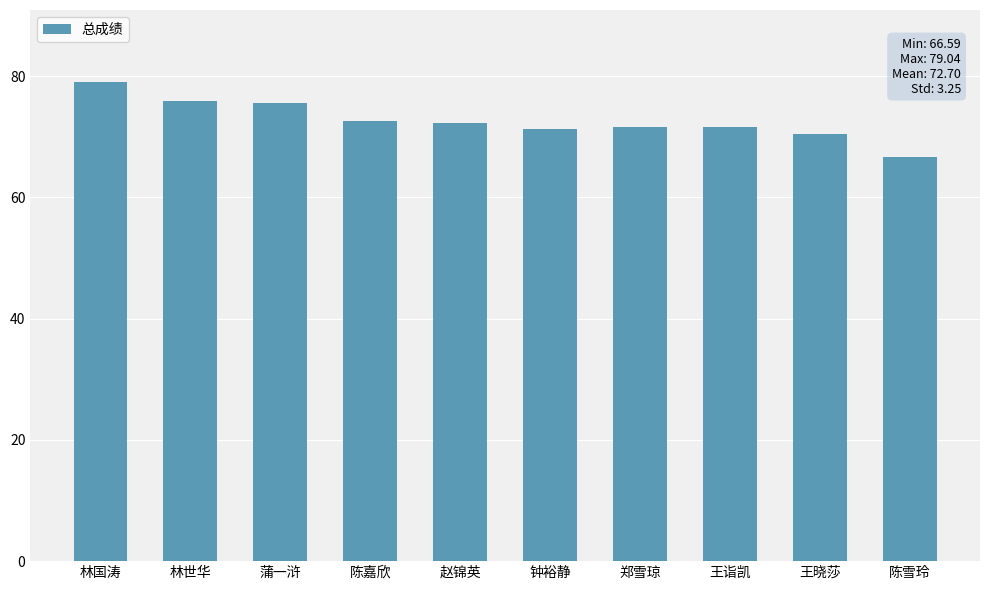

What is the average value?

72.7